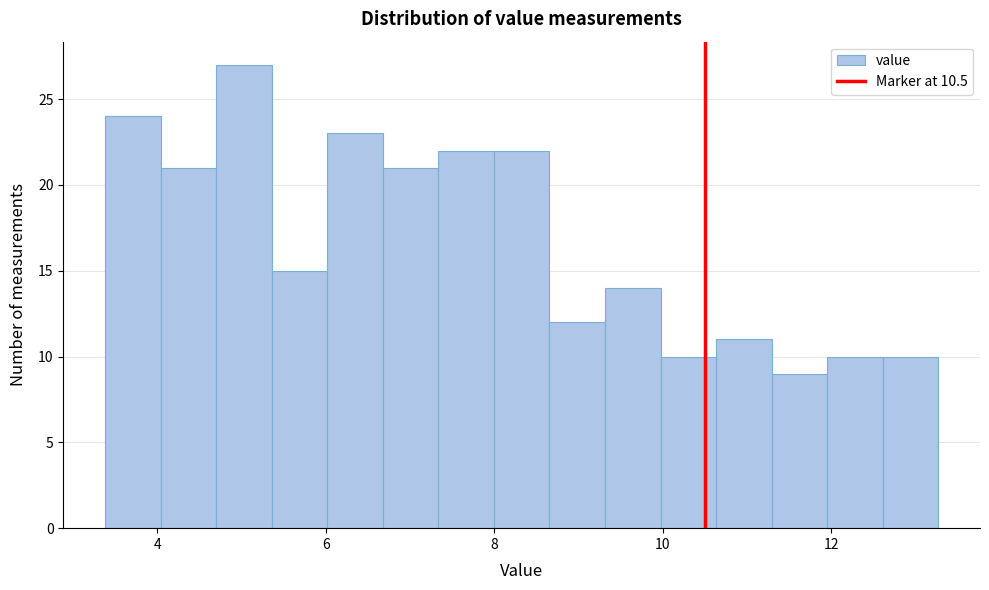

Around what value on the x-axis is the tallest bar? Give the approximate position of its centre, as read against the axis.

5.0